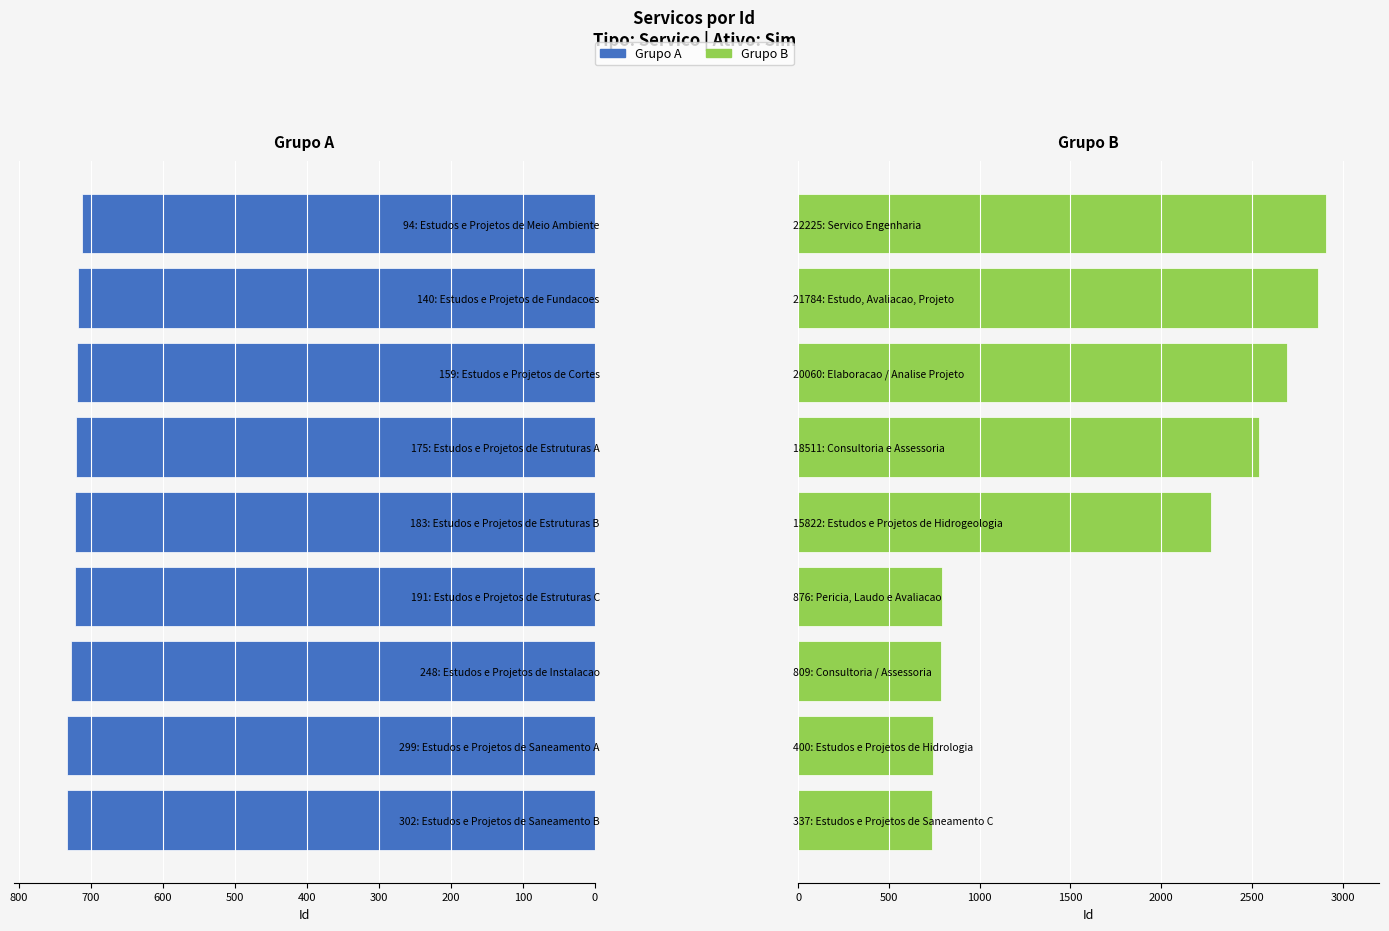

Reading left to right, list all the values displayed in this chart.

Grupo A (Ids 713-737): 734	733	728	723	722	721	719	718	713
Grupo B (Ids 744-22225): 737	744	784	791	2273	2539	2694	2866	2910